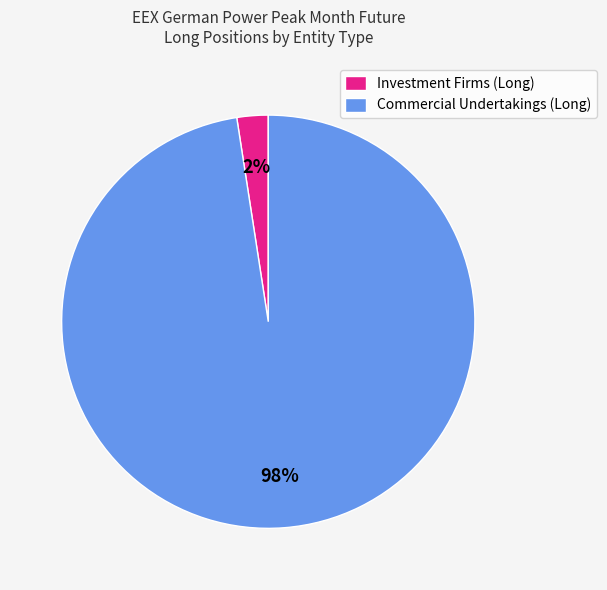

To the nearest percent, what is the average slice percentage?

50%